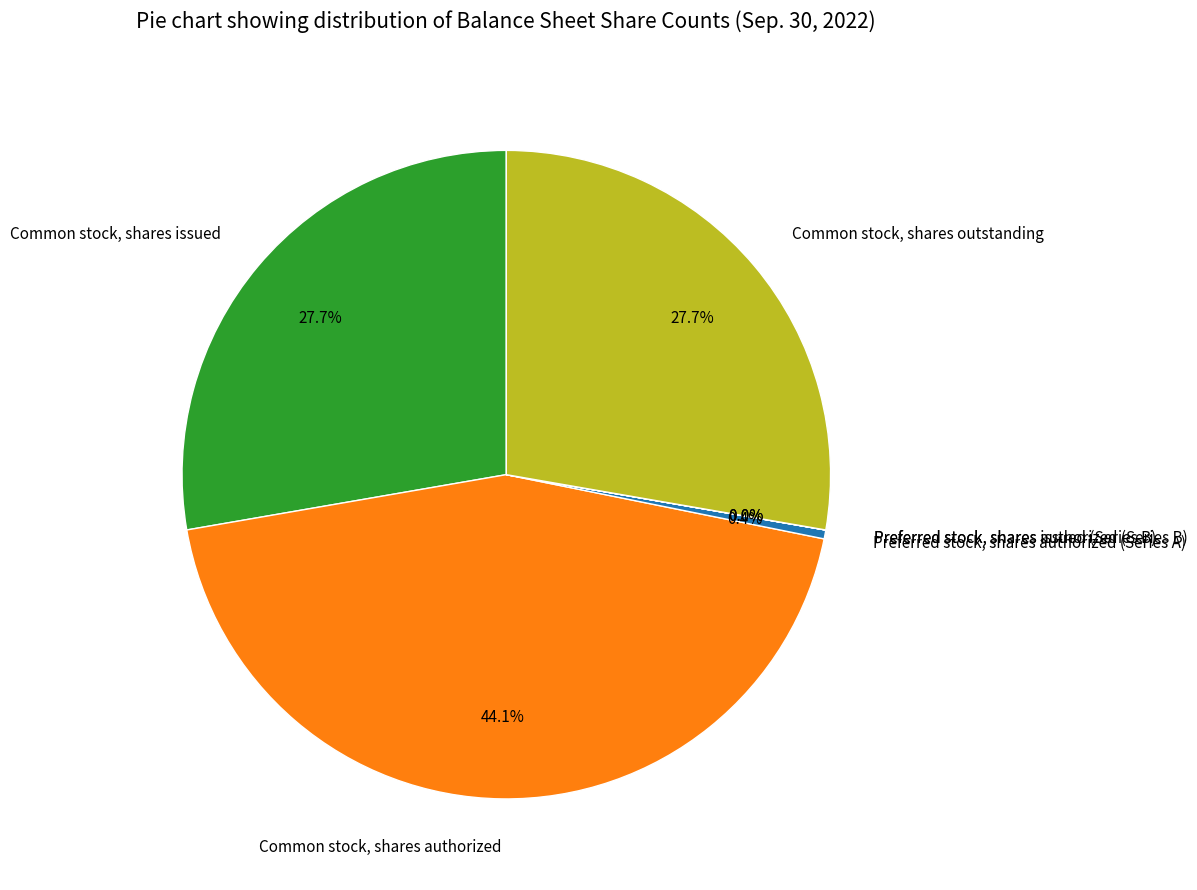

Do Common stock, shares issued and Preferred stock, shares authorized (Series A) together represent more than half of the pie?

No